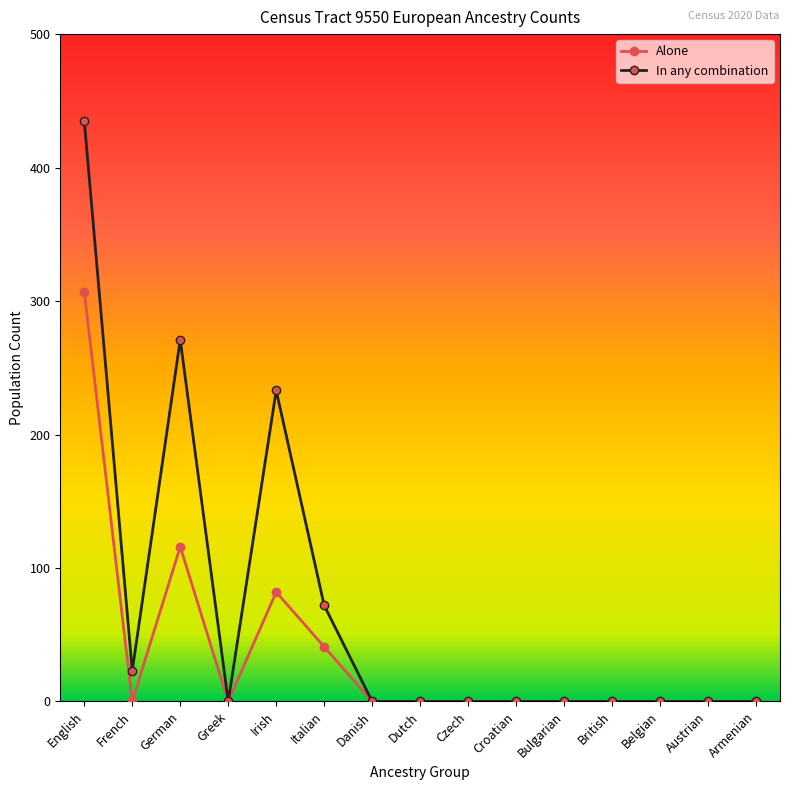

Where is the first local maximum for In any combination?

German